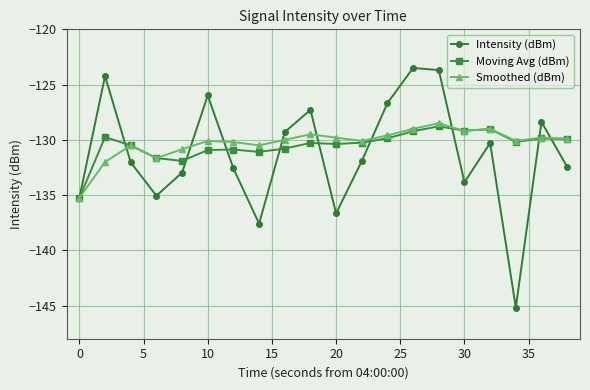

What is the value of the Intensity (dBm) point at the 4th from the left?

-135.1